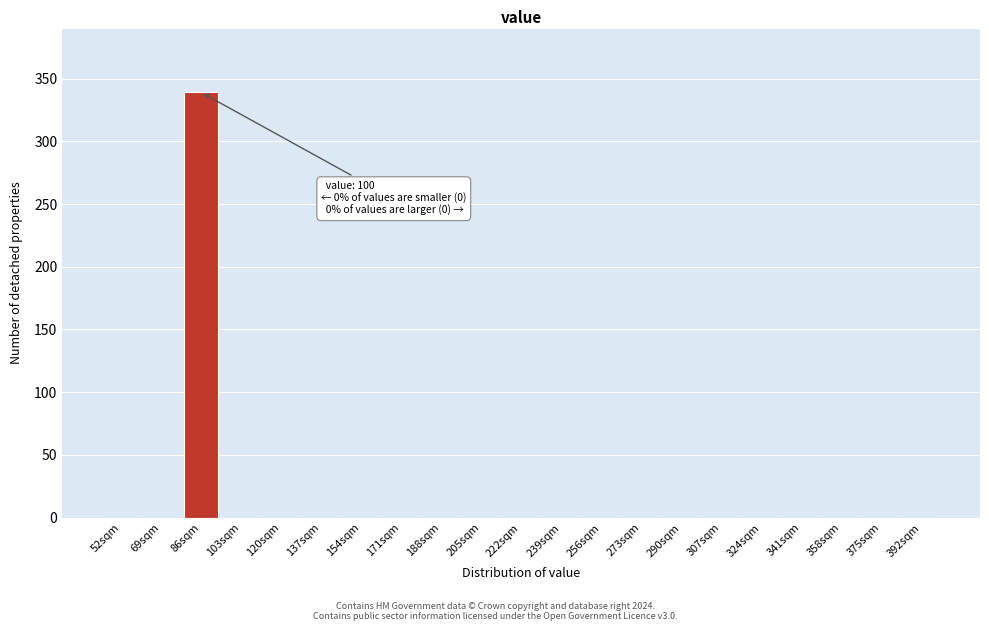

Reading left to right, what are all the values shown in this chart?

52sqm=0	69sqm=0	86sqm=339	103sqm=0	120sqm=0	137sqm=0	154sqm=0	171sqm=0	188sqm=0	205sqm=0	222sqm=0	239sqm=0	256sqm=0	273sqm=0	290sqm=0	307sqm=0	324sqm=0	341sqm=0	358sqm=0	375sqm=0	392sqm=0